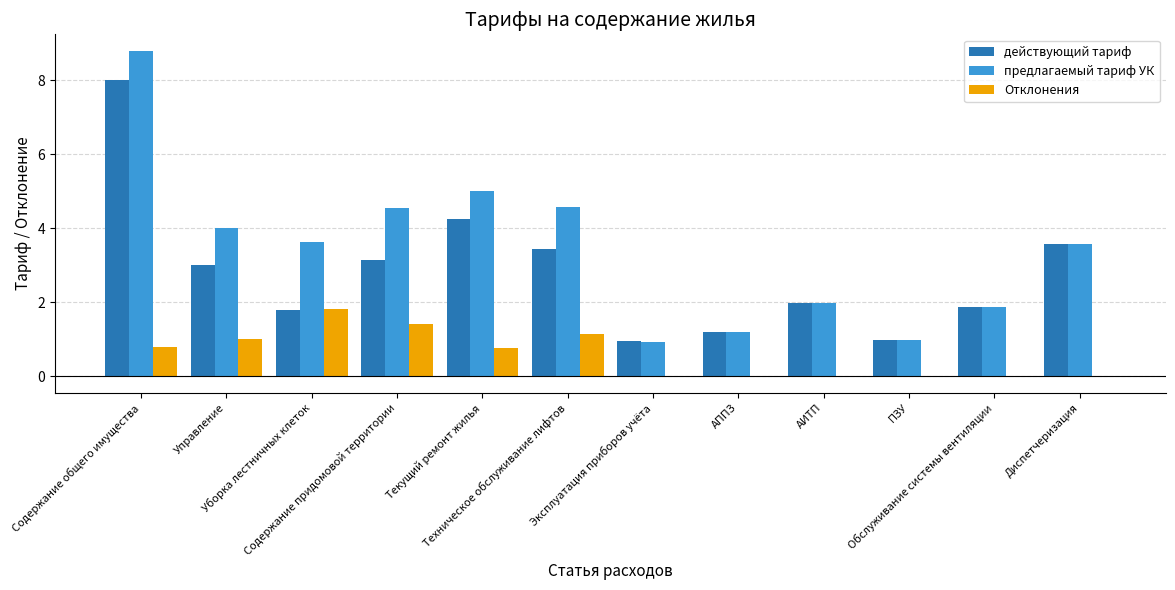

Which series has the largest total across all categories?

предлагаемый тариф УК